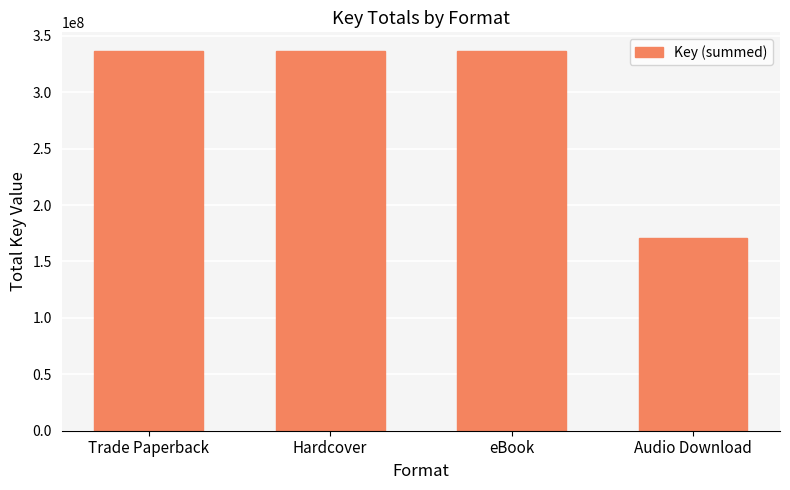

What is the sum of all values?

1179732133